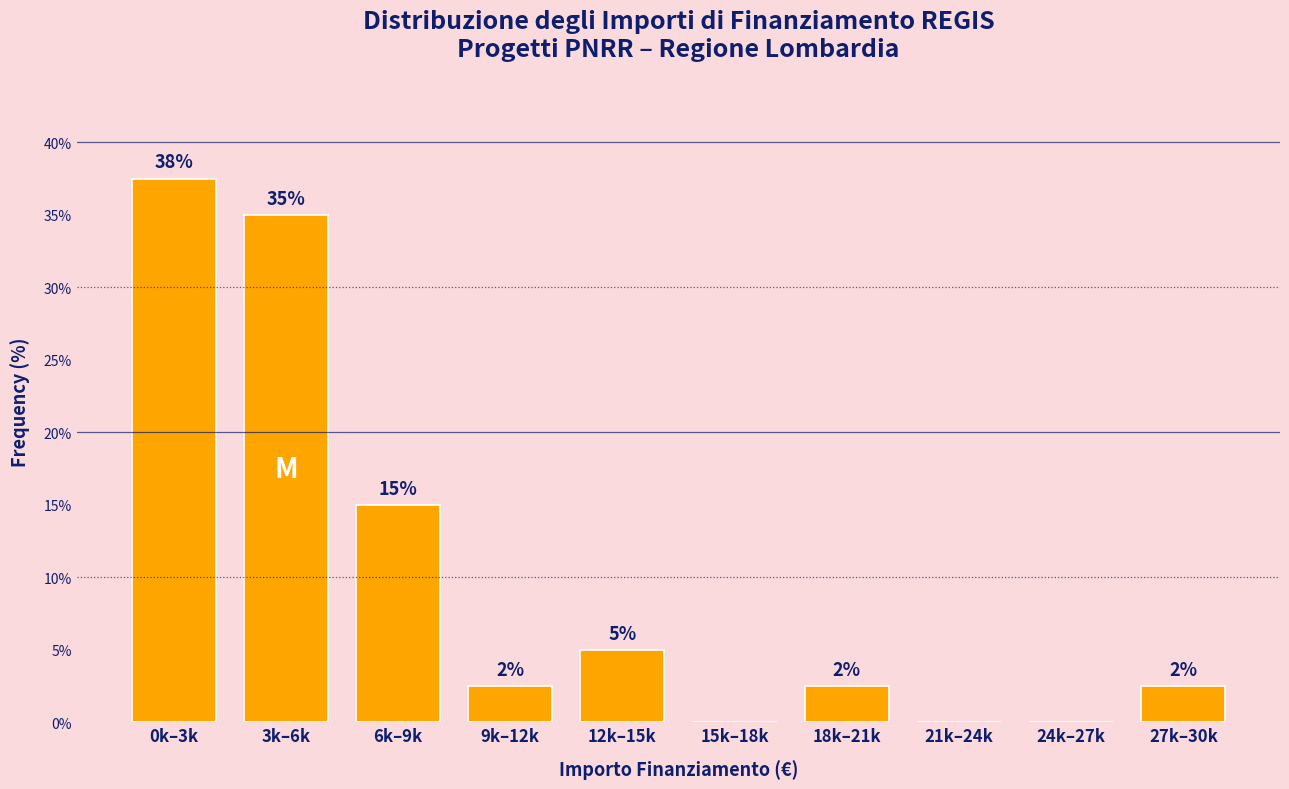

Are the bars horizontal?

No